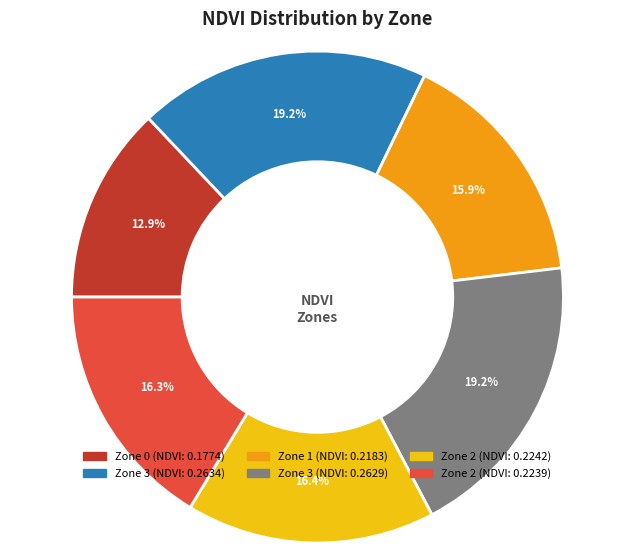

Does any single category account for the majority?

No